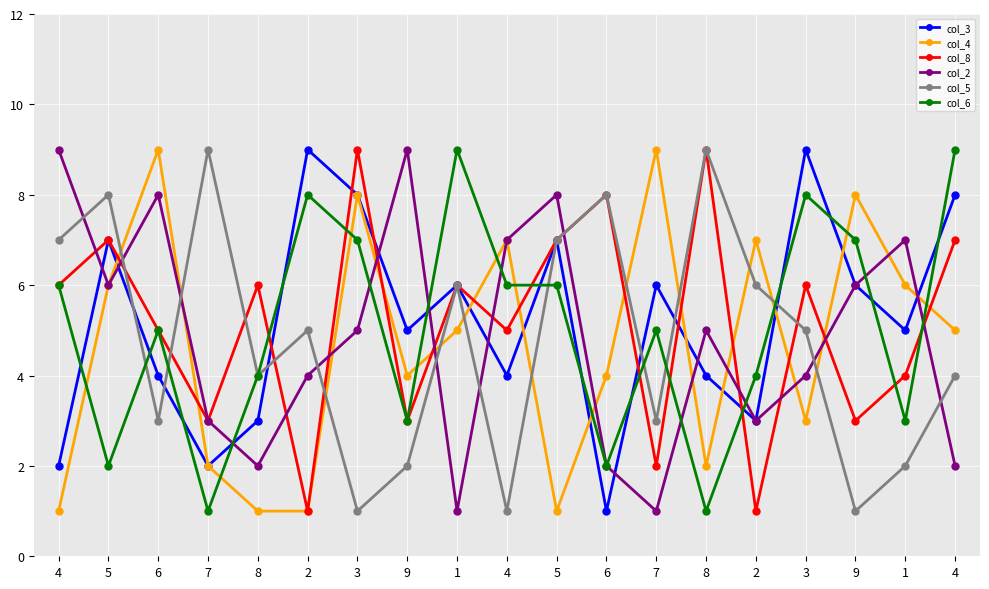

What is the difference between the maximum and minimum values in the col_2 series?

8